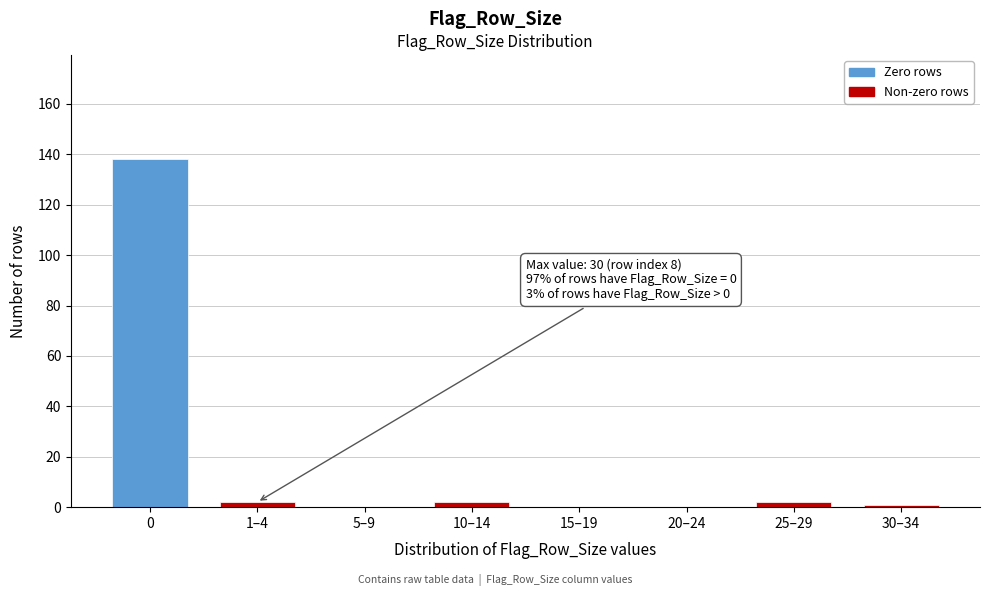

Reading left to right, what are all the values shown in this chart?

0=138	1–4=2	5–9=0	10–14=2	15–19=0	20–24=0	25–29=2	30–34=1